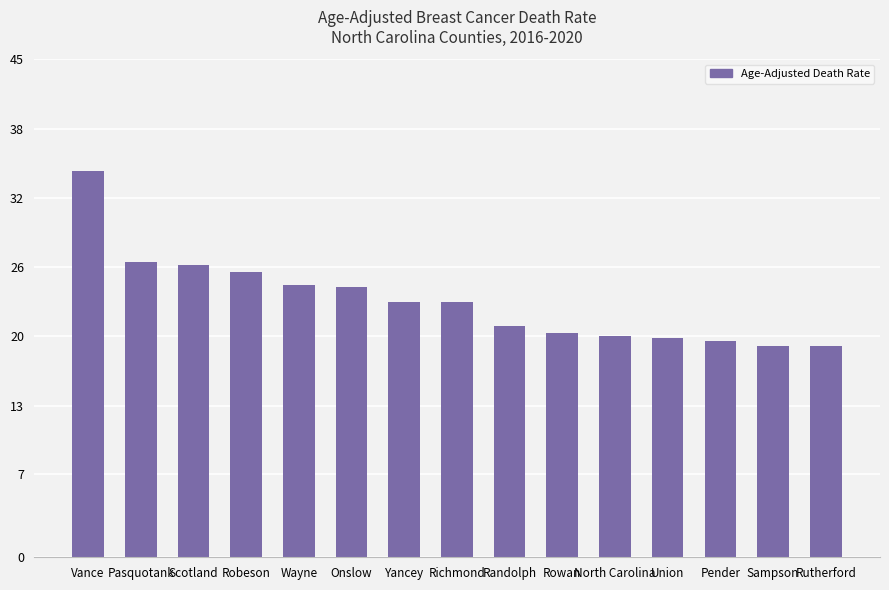

What is the label of the 2nd bar from the left?

Pasquotank